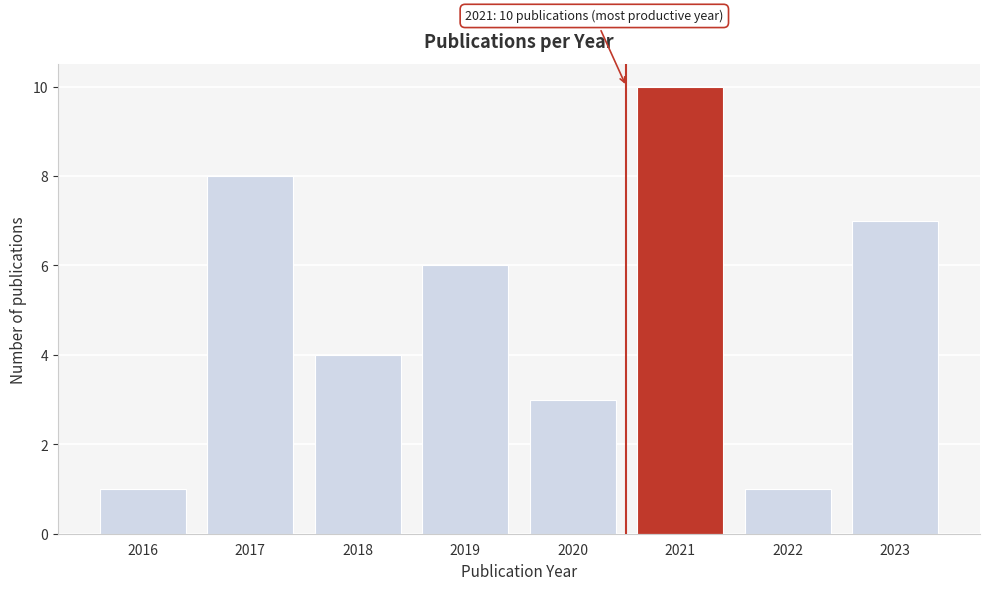

Reading right to left, transcribe all the data shown in this chart.

7	1	10	3	6	4	8	1